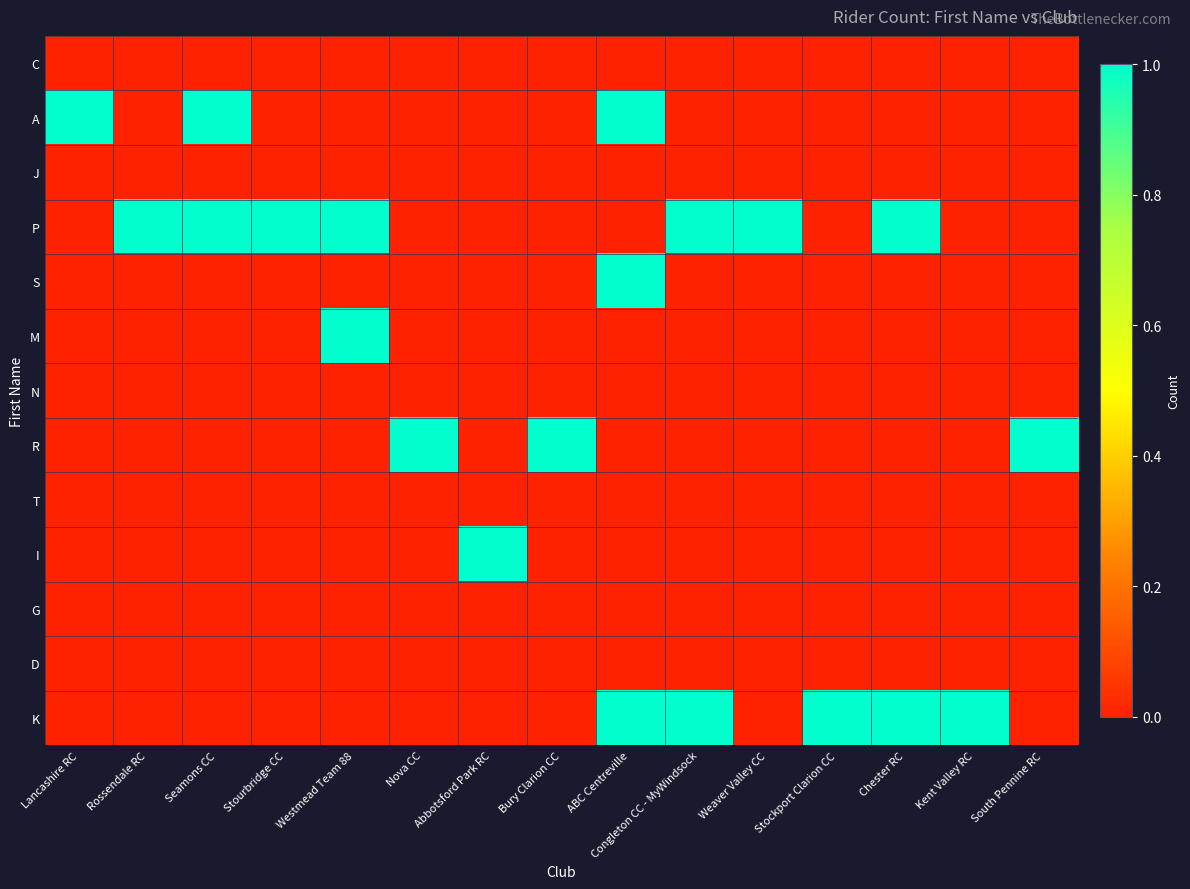

Reading left to right, transcribe all the data shown in this chart.

C: Lancashire RC=0	Rossendale RC=0	Seamons CC=0	Stourbridge CC=0	Westmead Team 88=0	Nova CC=0	Abbotsford Park RC=0	Bury Clarion CC=0	ABC Centreville=0	Congleton CC - MyWindsock=0	Weaver Valley CC=0	Stockport Clarion CC=0	Chester RC=0	Kent Valley RC=0	South Pennine RC=0
A: Lancashire RC=1	Rossendale RC=0	Seamons CC=1	Stourbridge CC=0	Westmead Team 88=0	Nova CC=0	Abbotsford Park RC=0	Bury Clarion CC=0	ABC Centreville=1	Congleton CC - MyWindsock=0	Weaver Valley CC=0	Stockport Clarion CC=0	Chester RC=0	Kent Valley RC=0	South Pennine RC=0
J: Lancashire RC=0	Rossendale RC=0	Seamons CC=0	Stourbridge CC=0	Westmead Team 88=0	Nova CC=0	Abbotsford Park RC=0	Bury Clarion CC=0	ABC Centreville=0	Congleton CC - MyWindsock=0	Weaver Valley CC=0	Stockport Clarion CC=0	Chester RC=0	Kent Valley RC=0	South Pennine RC=0
P: Lancashire RC=0	Rossendale RC=1	Seamons CC=1	Stourbridge CC=1	Westmead Team 88=1	Nova CC=0	Abbotsford Park RC=0	Bury Clarion CC=0	ABC Centreville=0	Congleton CC - MyWindsock=1	Weaver Valley CC=1	Stockport Clarion CC=0	Chester RC=1	Kent Valley RC=0	South Pennine RC=0
S: Lancashire RC=0	Rossendale RC=0	Seamons CC=0	Stourbridge CC=0	Westmead Team 88=0	Nova CC=0	Abbotsford Park RC=0	Bury Clarion CC=0	ABC Centreville=1	Congleton CC - MyWindsock=0	Weaver Valley CC=0	Stockport Clarion CC=0	Chester RC=0	Kent Valley RC=0	South Pennine RC=0
M: Lancashire RC=0	Rossendale RC=0	Seamons CC=0	Stourbridge CC=0	Westmead Team 88=1	Nova CC=0	Abbotsford Park RC=0	Bury Clarion CC=0	ABC Centreville=0	Congleton CC - MyWindsock=0	Weaver Valley CC=0	Stockport Clarion CC=0	Chester RC=0	Kent Valley RC=0	South Pennine RC=0
N: Lancashire RC=0	Rossendale RC=0	Seamons CC=0	Stourbridge CC=0	Westmead Team 88=0	Nova CC=0	Abbotsford Park RC=0	Bury Clarion CC=0	ABC Centreville=0	Congleton CC - MyWindsock=0	Weaver Valley CC=0	Stockport Clarion CC=0	Chester RC=0	Kent Valley RC=0	South Pennine RC=0
R: Lancashire RC=0	Rossendale RC=0	Seamons CC=0	Stourbridge CC=0	Westmead Team 88=0	Nova CC=1	Abbotsford Park RC=0	Bury Clarion CC=1	ABC Centreville=0	Congleton CC - MyWindsock=0	Weaver Valley CC=0	Stockport Clarion CC=0	Chester RC=0	Kent Valley RC=0	South Pennine RC=1
T: Lancashire RC=0	Rossendale RC=0	Seamons CC=0	Stourbridge CC=0	Westmead Team 88=0	Nova CC=0	Abbotsford Park RC=0	Bury Clarion CC=0	ABC Centreville=0	Congleton CC - MyWindsock=0	Weaver Valley CC=0	Stockport Clarion CC=0	Chester RC=0	Kent Valley RC=0	South Pennine RC=0
I: Lancashire RC=0	Rossendale RC=0	Seamons CC=0	Stourbridge CC=0	Westmead Team 88=0	Nova CC=0	Abbotsford Park RC=1	Bury Clarion CC=0	ABC Centreville=0	Congleton CC - MyWindsock=0	Weaver Valley CC=0	Stockport Clarion CC=0	Chester RC=0	Kent Valley RC=0	South Pennine RC=0
G: Lancashire RC=0	Rossendale RC=0	Seamons CC=0	Stourbridge CC=0	Westmead Team 88=0	Nova CC=0	Abbotsford Park RC=0	Bury Clarion CC=0	ABC Centreville=0	Congleton CC - MyWindsock=0	Weaver Valley CC=0	Stockport Clarion CC=0	Chester RC=0	Kent Valley RC=0	South Pennine RC=0
D: Lancashire RC=0	Rossendale RC=0	Seamons CC=0	Stourbridge CC=0	Westmead Team 88=0	Nova CC=0	Abbotsford Park RC=0	Bury Clarion CC=0	ABC Centreville=0	Congleton CC - MyWindsock=0	Weaver Valley CC=0	Stockport Clarion CC=0	Chester RC=0	Kent Valley RC=0	South Pennine RC=0
K: Lancashire RC=0	Rossendale RC=0	Seamons CC=0	Stourbridge CC=0	Westmead Team 88=0	Nova CC=0	Abbotsford Park RC=0	Bury Clarion CC=0	ABC Centreville=1	Congleton CC - MyWindsock=1	Weaver Valley CC=0	Stockport Clarion CC=1	Chester RC=1	Kent Valley RC=1	South Pennine RC=0